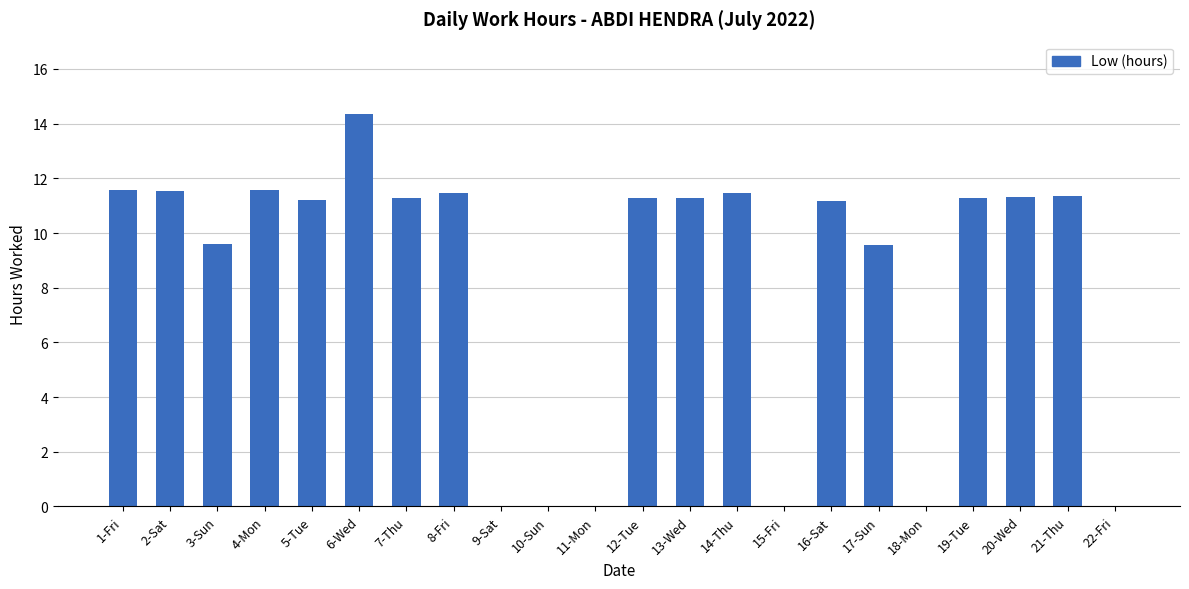

Which label corresponds to the largest value in the chart?

6-Wed